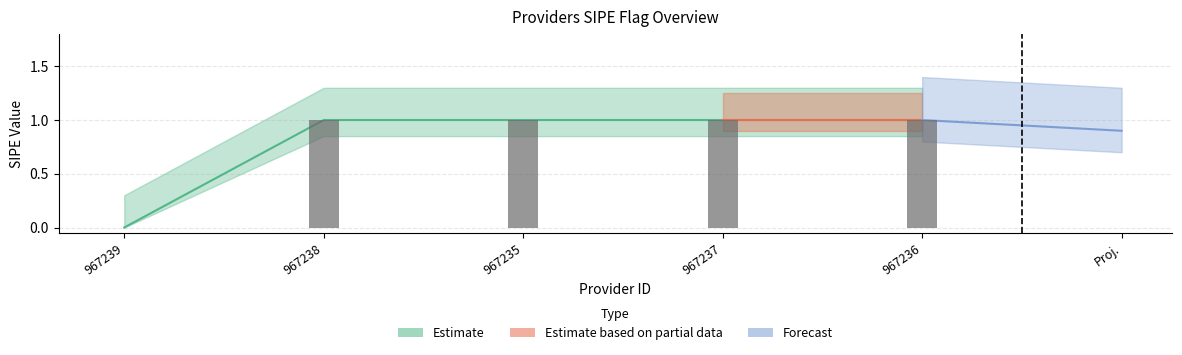

Are the bars grouped side by side (vs. stacked)?

No